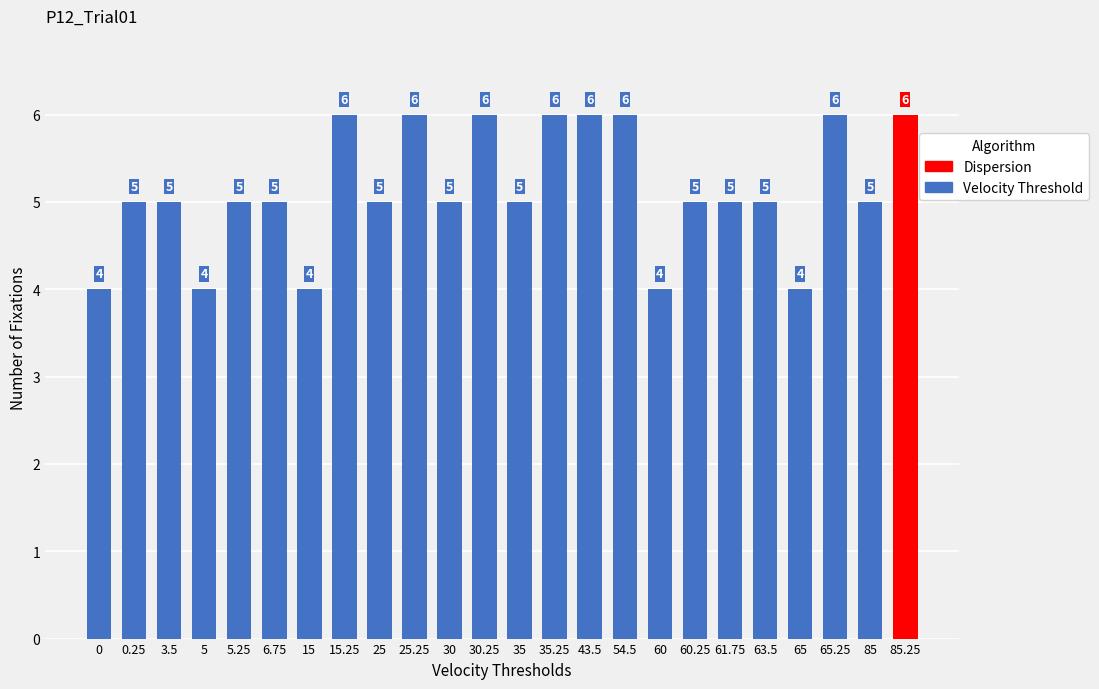

Does the chart contain any negative values?

No